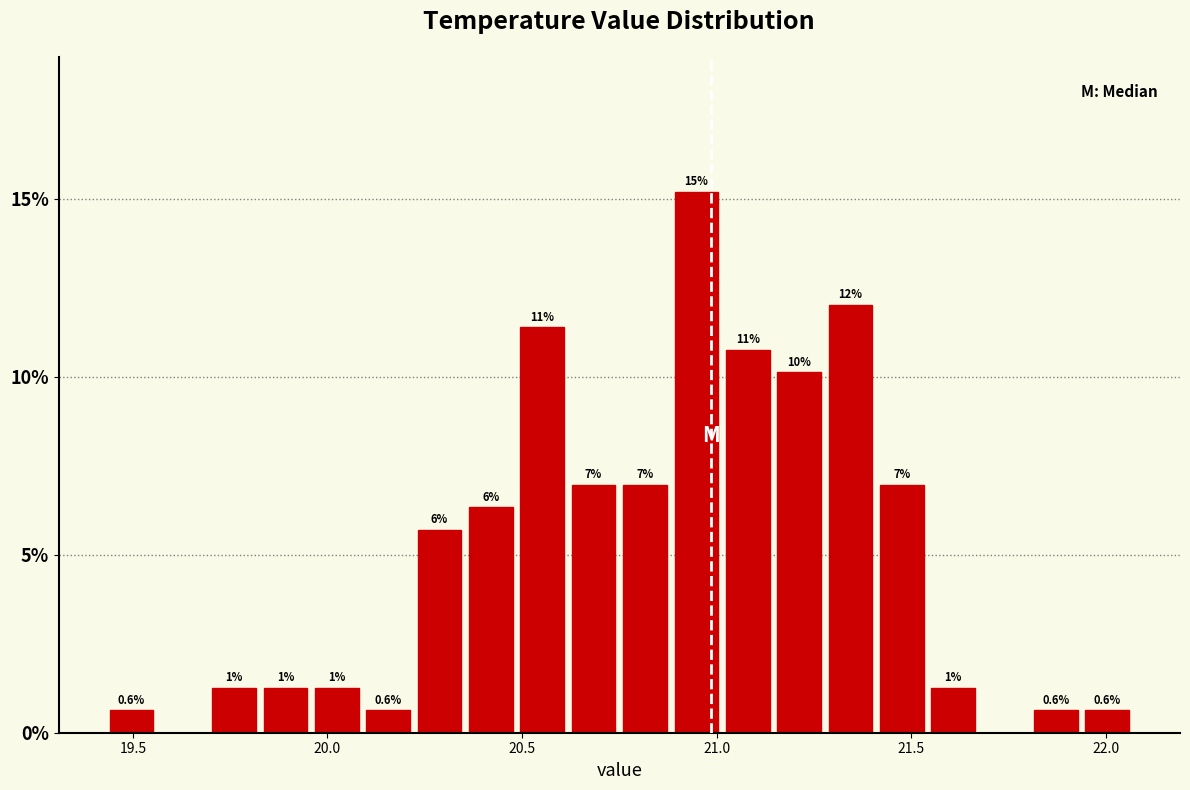

Read against the x-axis, roughly where is the centre of the tallest bar?

20.95